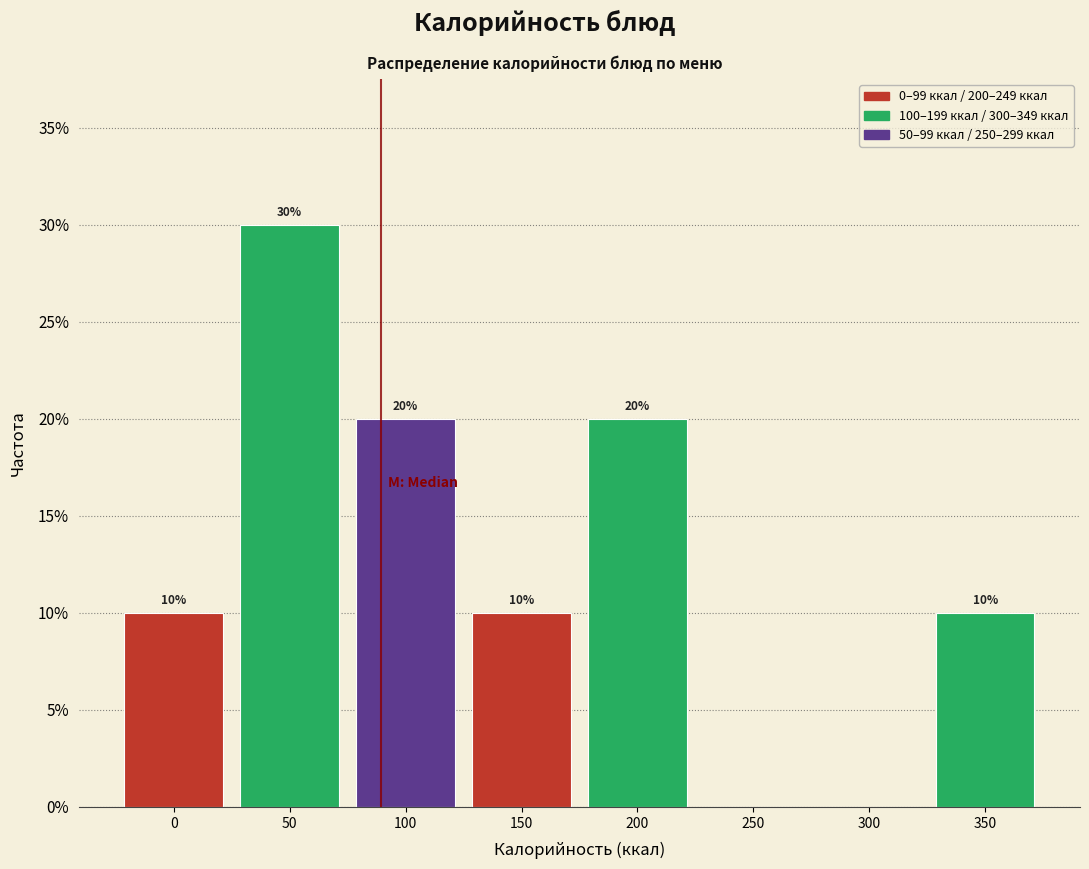

Reading right to left, what are all the values shown in this chart?

350=10	300=0	250=0	200=20	150=10	100=20	50=30	0=10